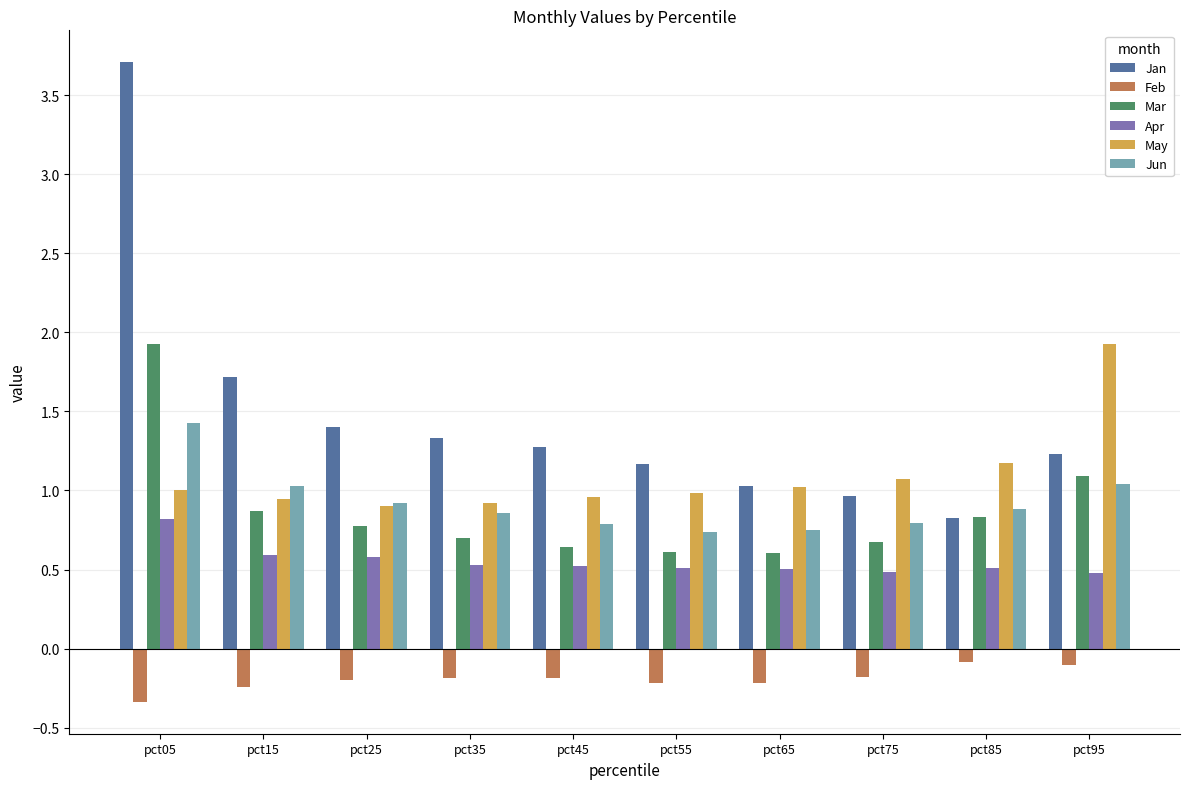

At which label is Jan closest to 2?

pct15